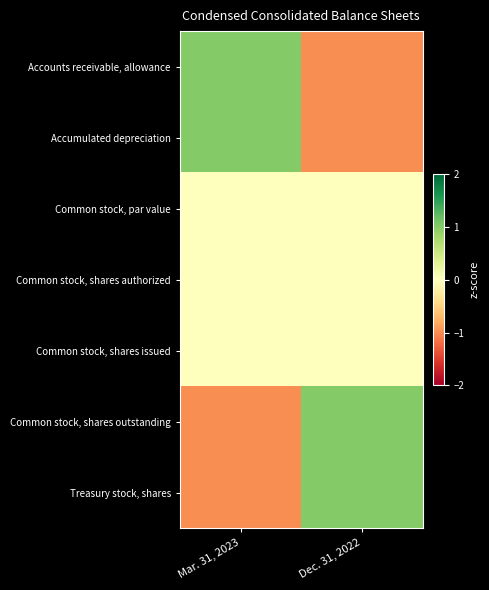

How many series are shown in this chart?

7